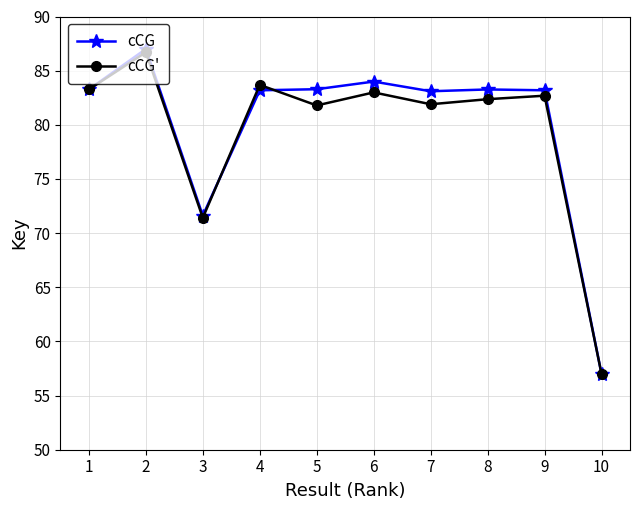

Where is the first local maximum for cCG?

2